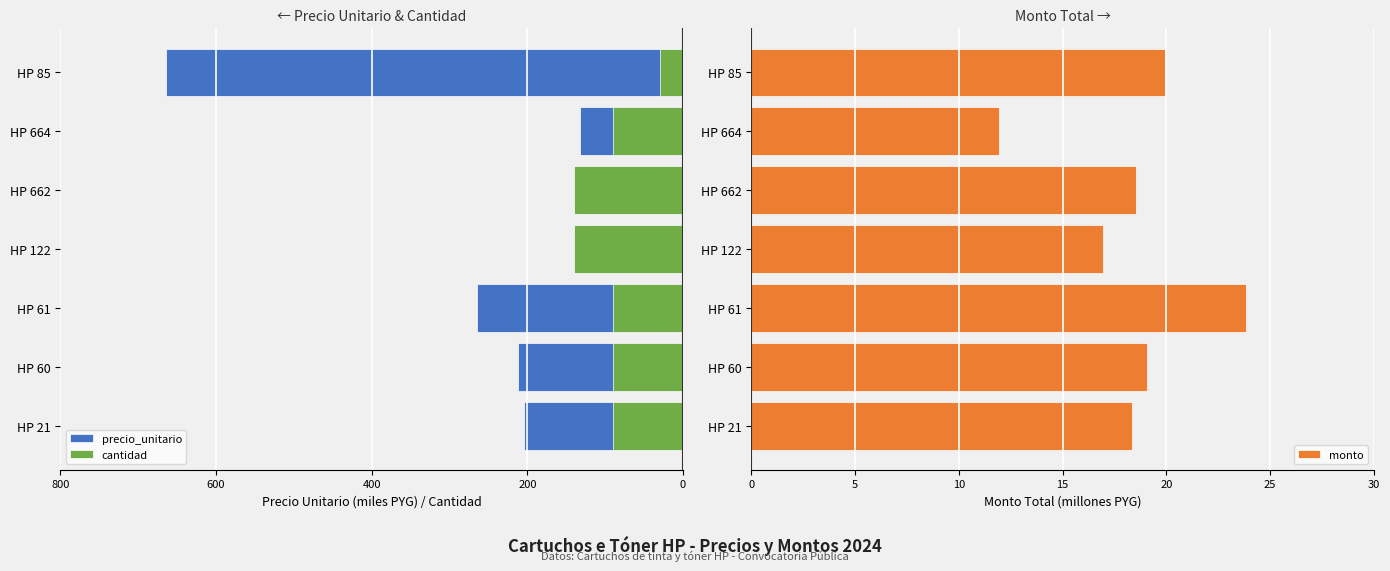

What is the difference between the maximum and second lowest values in the precio_unitario series?

143.9